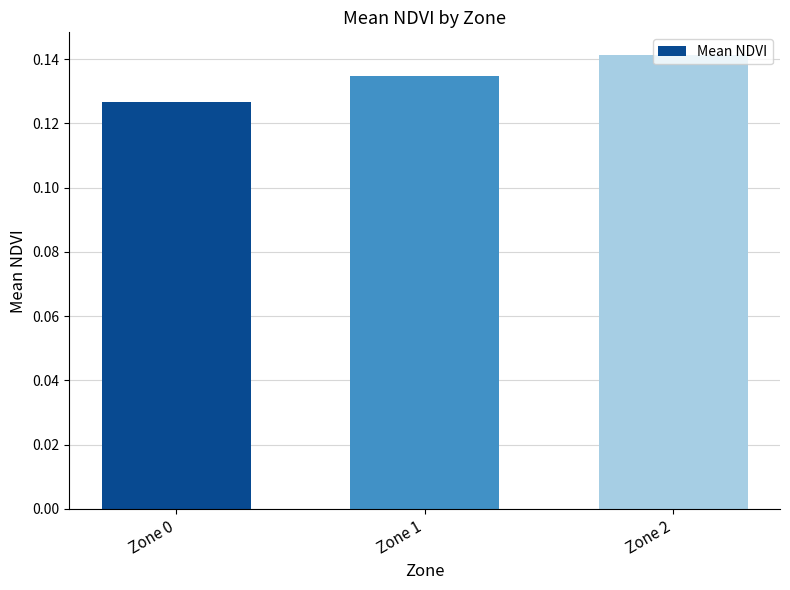

Count the values in the range 0 to 1.

3